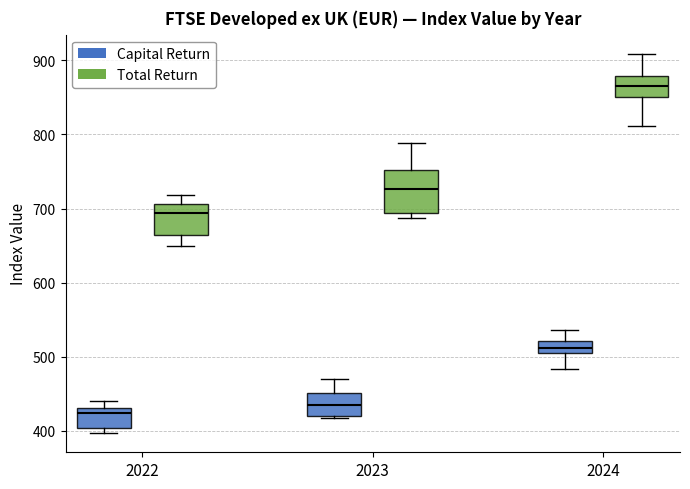

Reading left to right, transcribe this box plot: for each box, give where its median line is, the range the box spans, and where its two whiskers end, as read against the y-axis. The values are not printed on the chart, so give them approximately, as read against the axis.

2022 (Capital Return): median 420, box 400 to 430, whiskers 400 (just below the box's lower edge) to 440
2022 (Total Return): median 690, box 660 to 710, whiskers 650 to 720
2023 (Capital Return): median 440, box 420 to 450, whiskers 420 to 470
2023 (Total Return): median 730, box 690 to 750, whiskers 690 (just below the box's lower edge) to 790
2024 (Capital Return): median 510 (inside the box), box 510 to 520, whiskers 480 to 540
2024 (Total Return): median 870, box 850 to 880, whiskers 810 to 910